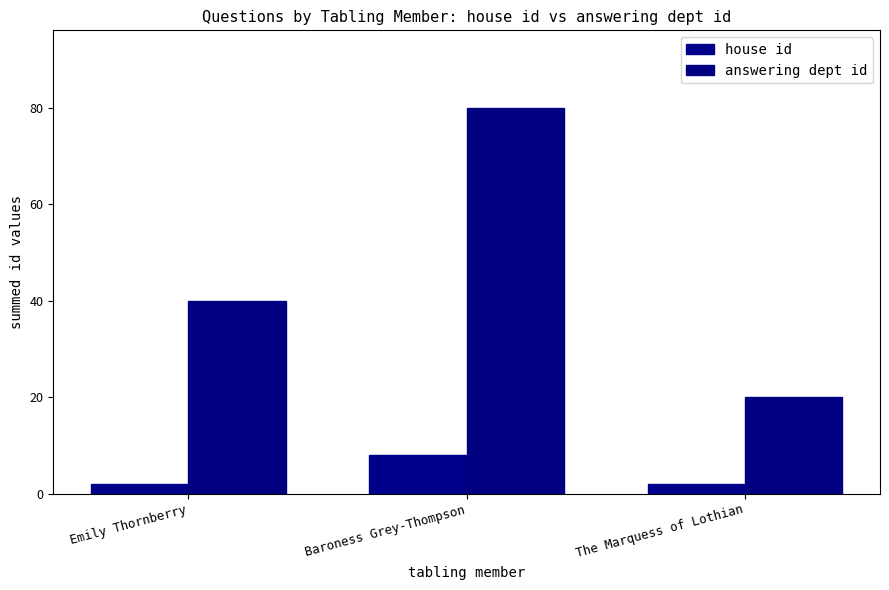

Which series has the largest range (max minus min)?

answering dept id